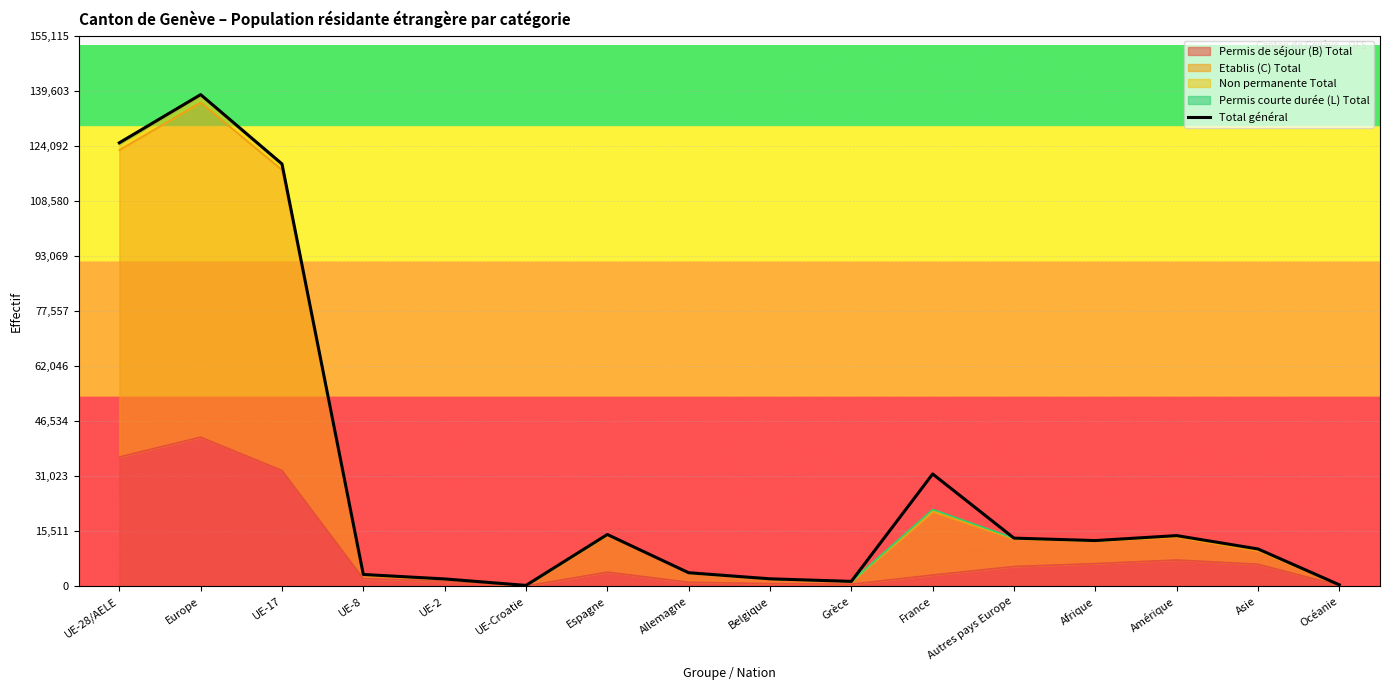

Is it true that the value at Europe is 42161?

False